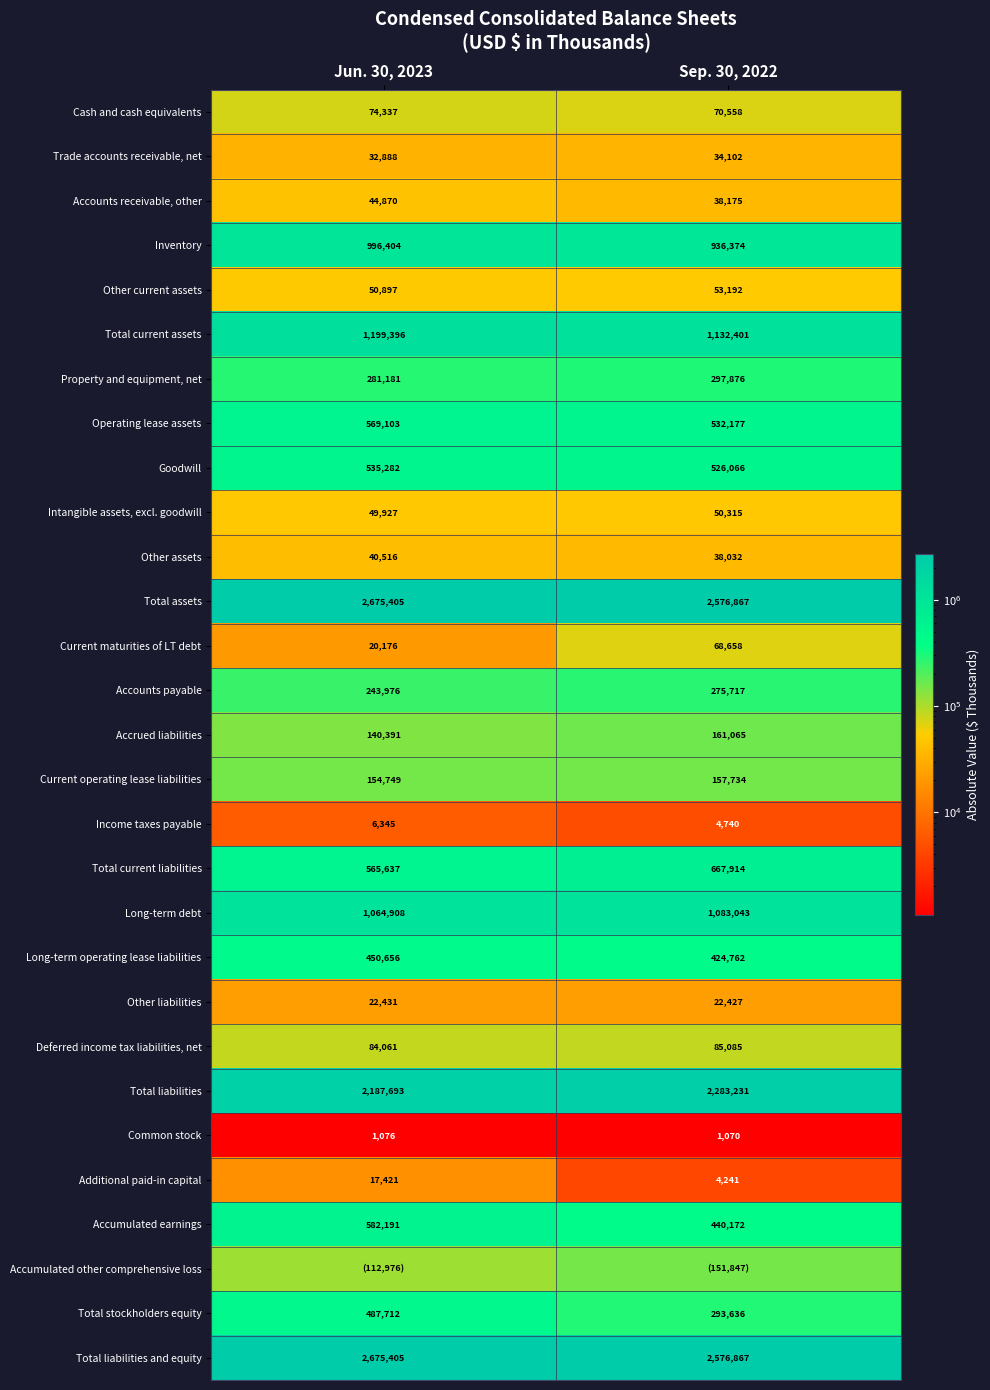

Read the Accounts payable value at Sep. 30, 2022.

275717